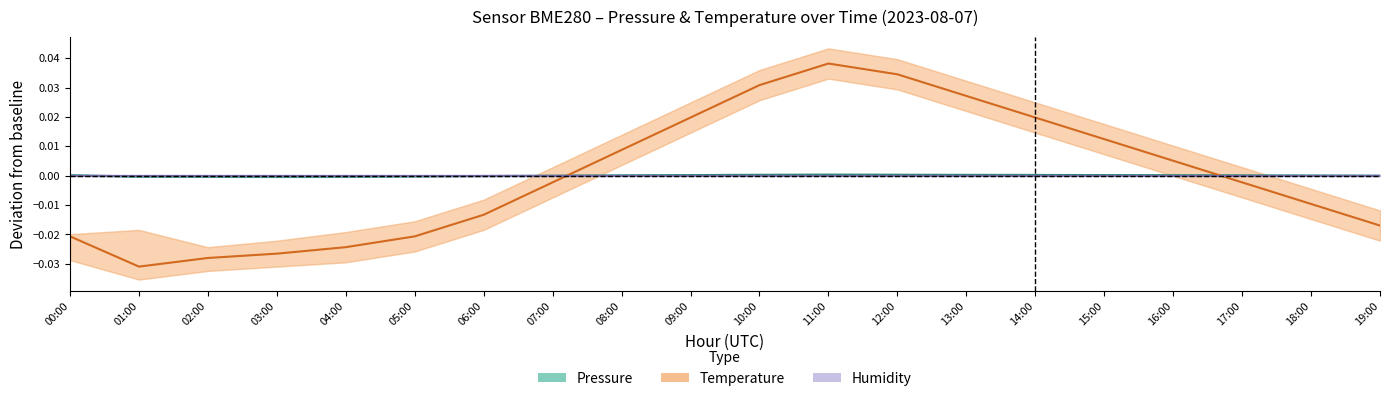

What position from the left is 13:00?

14